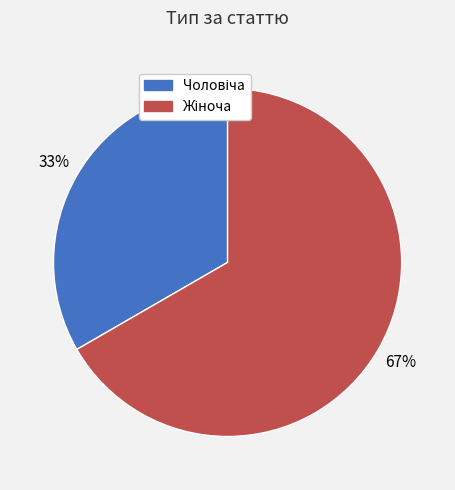

How many segments does this pie chart have?

2